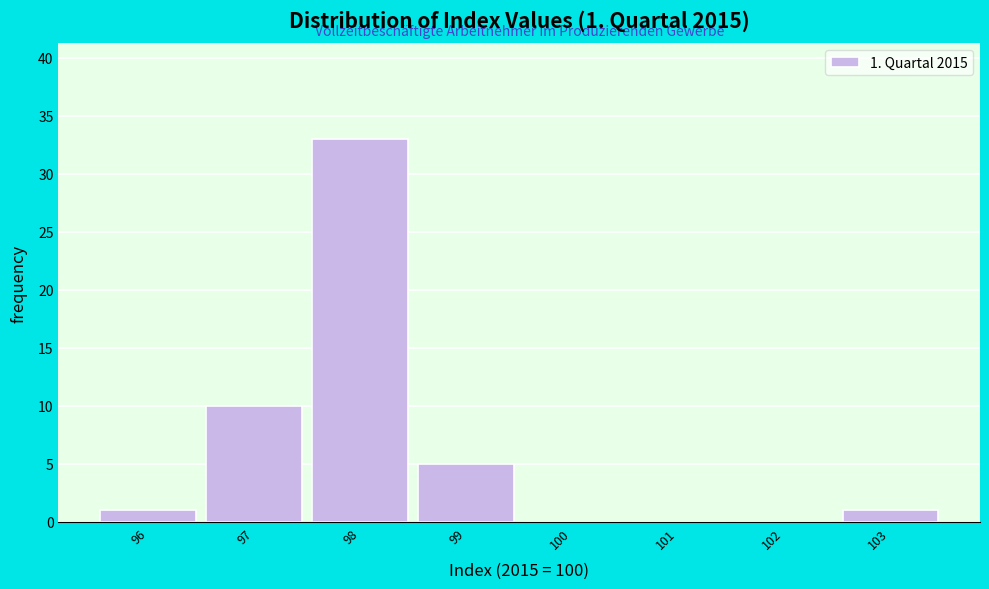

Reading left to right, what are all the values shown in this chart?

96=1	97=10	98=33	99=5	100=0	101=0	102=0	103=1